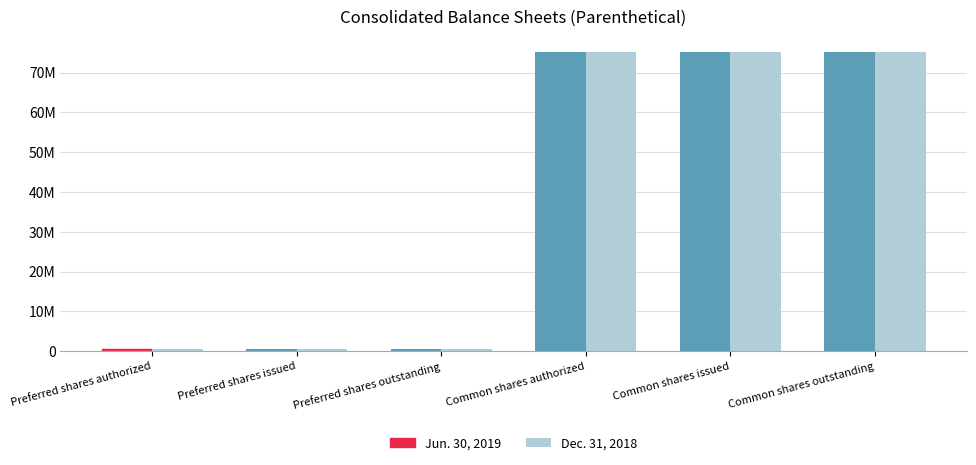

What are all the series names shown in the legend?

Jun. 30, 2019, Dec. 31, 2018